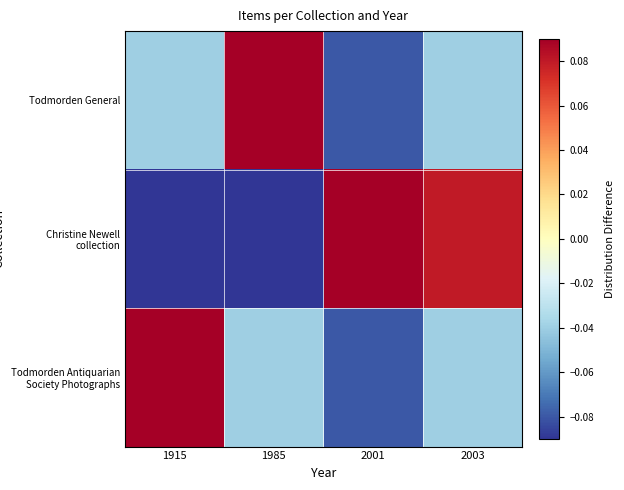

Count the number of data series in this chart.

3